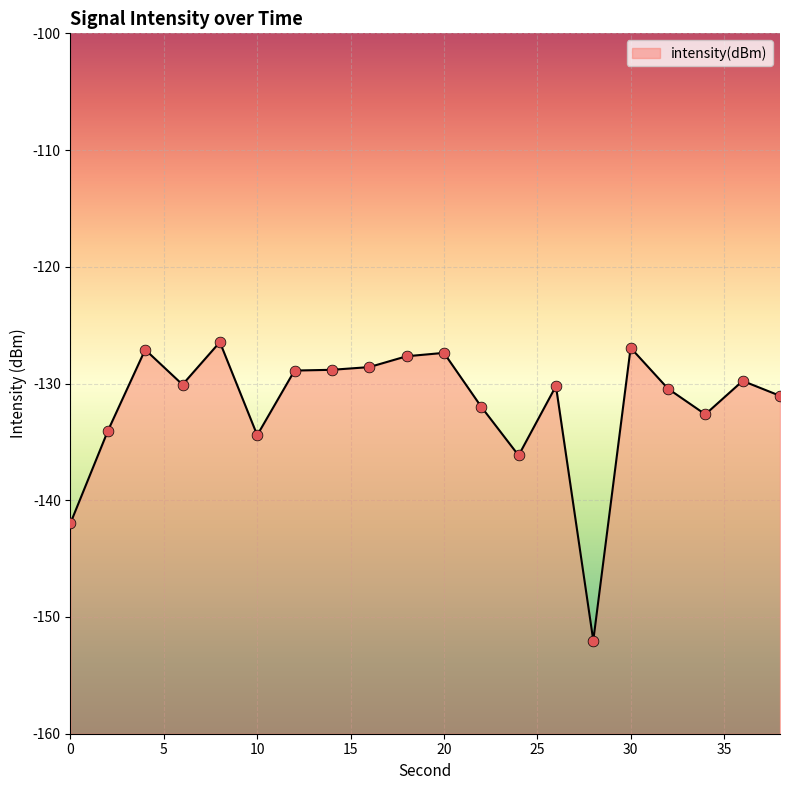

What is the change in value from 14 to 32?

-1.6